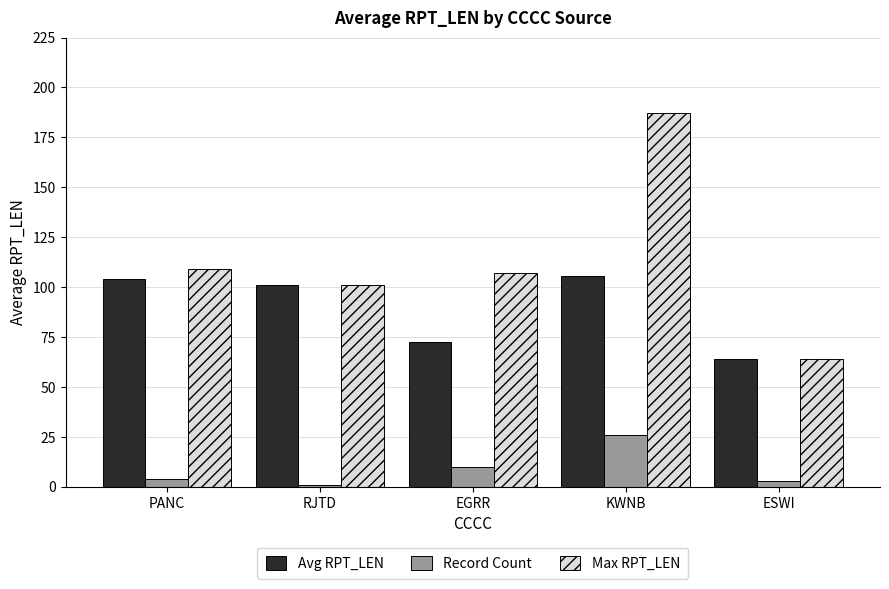

What is the total value across all series at RJTD?

203.0